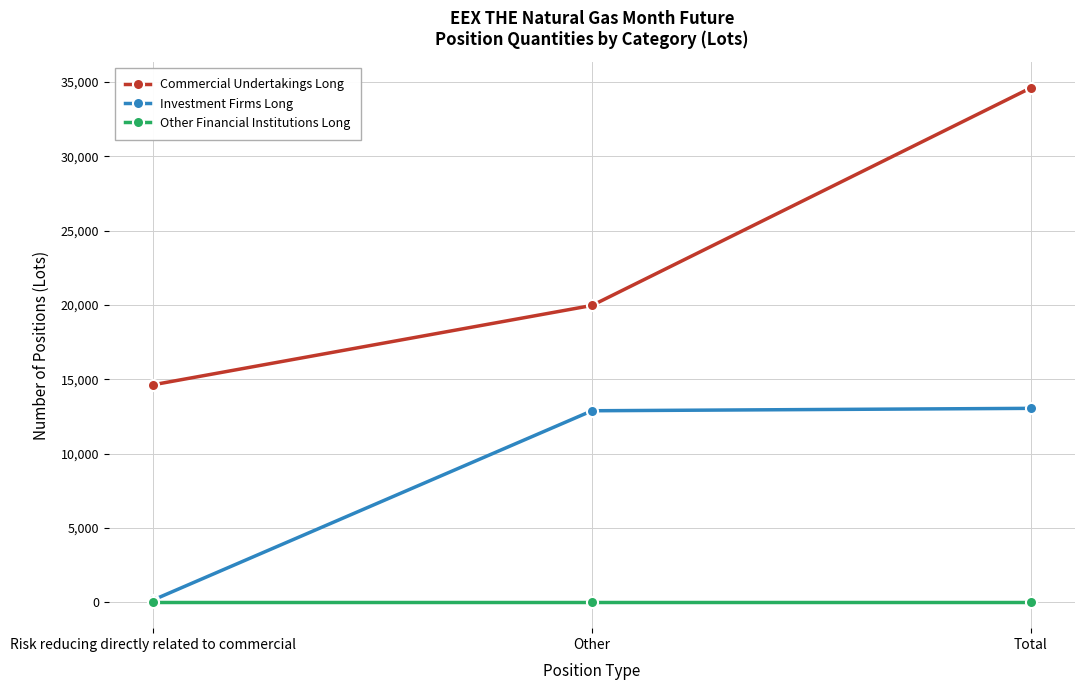

What is the sum of all Investment Firms Long values?

26098